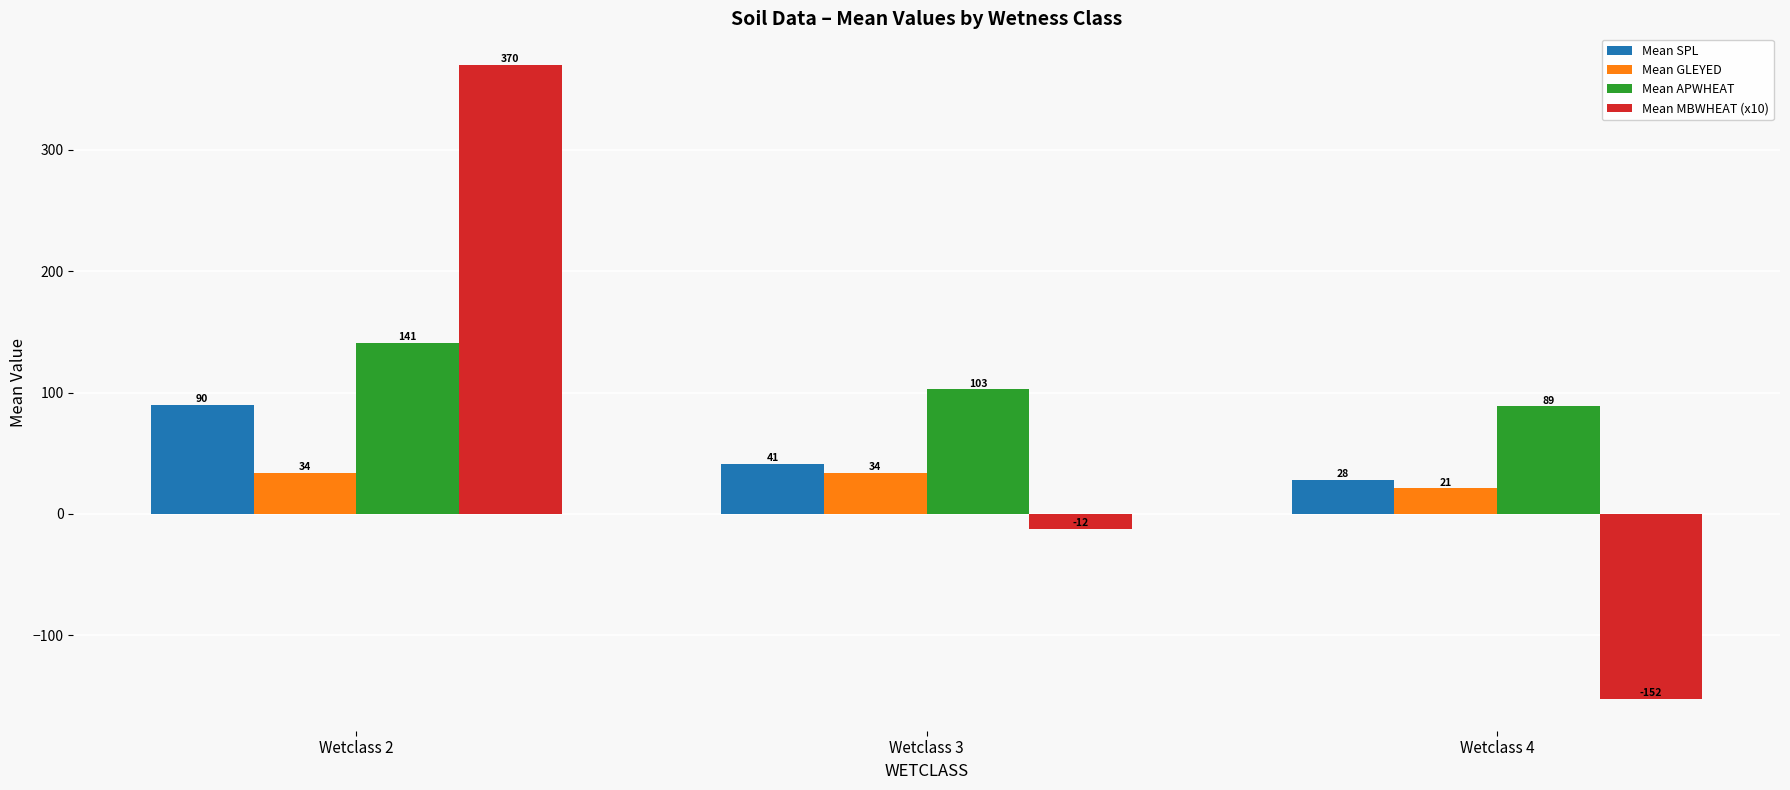

What is the sum of all Mean MBWHEAT (x10) values?

205.5